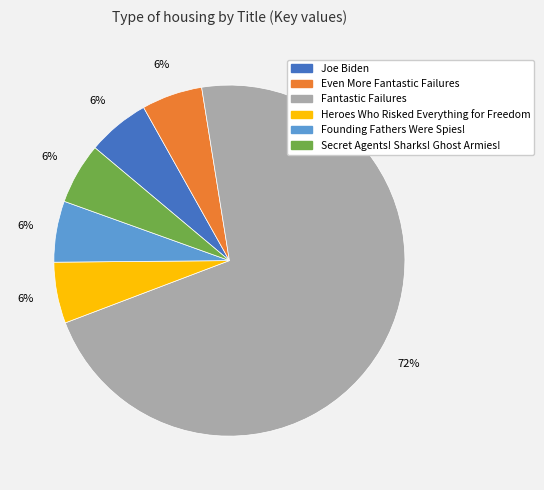

How many slices are in this pie chart?

6